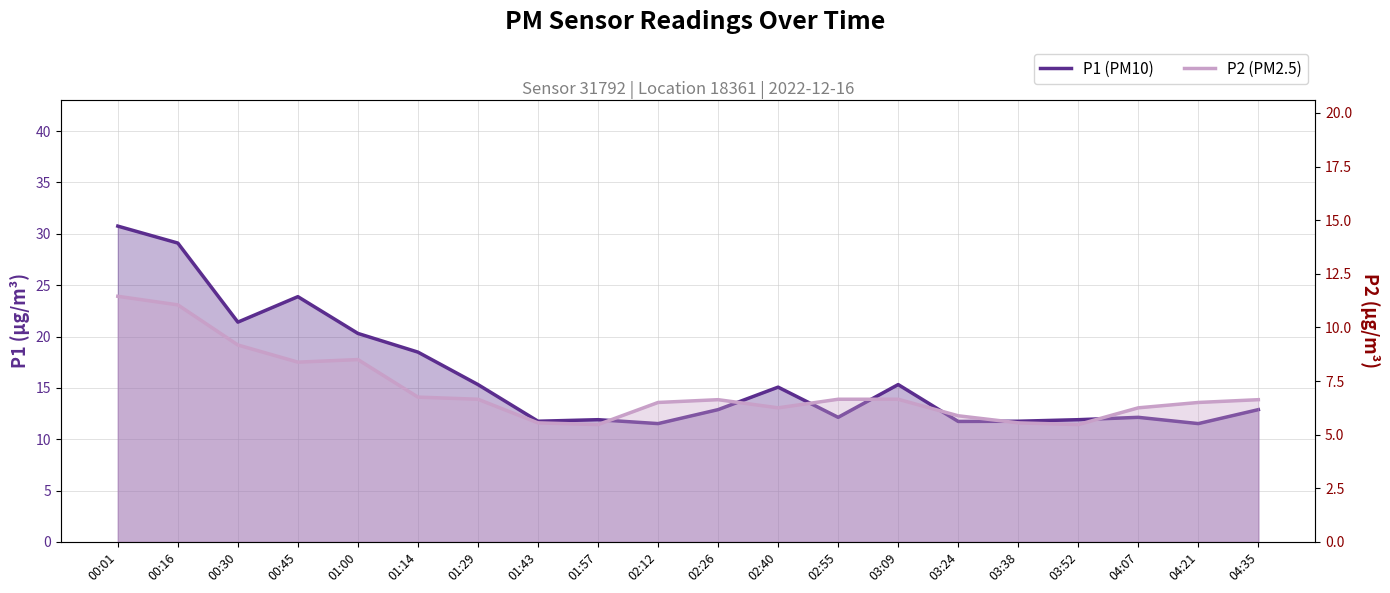

True or false: P2 (PM2.5) has a value of 5.5 at 01:57.

True